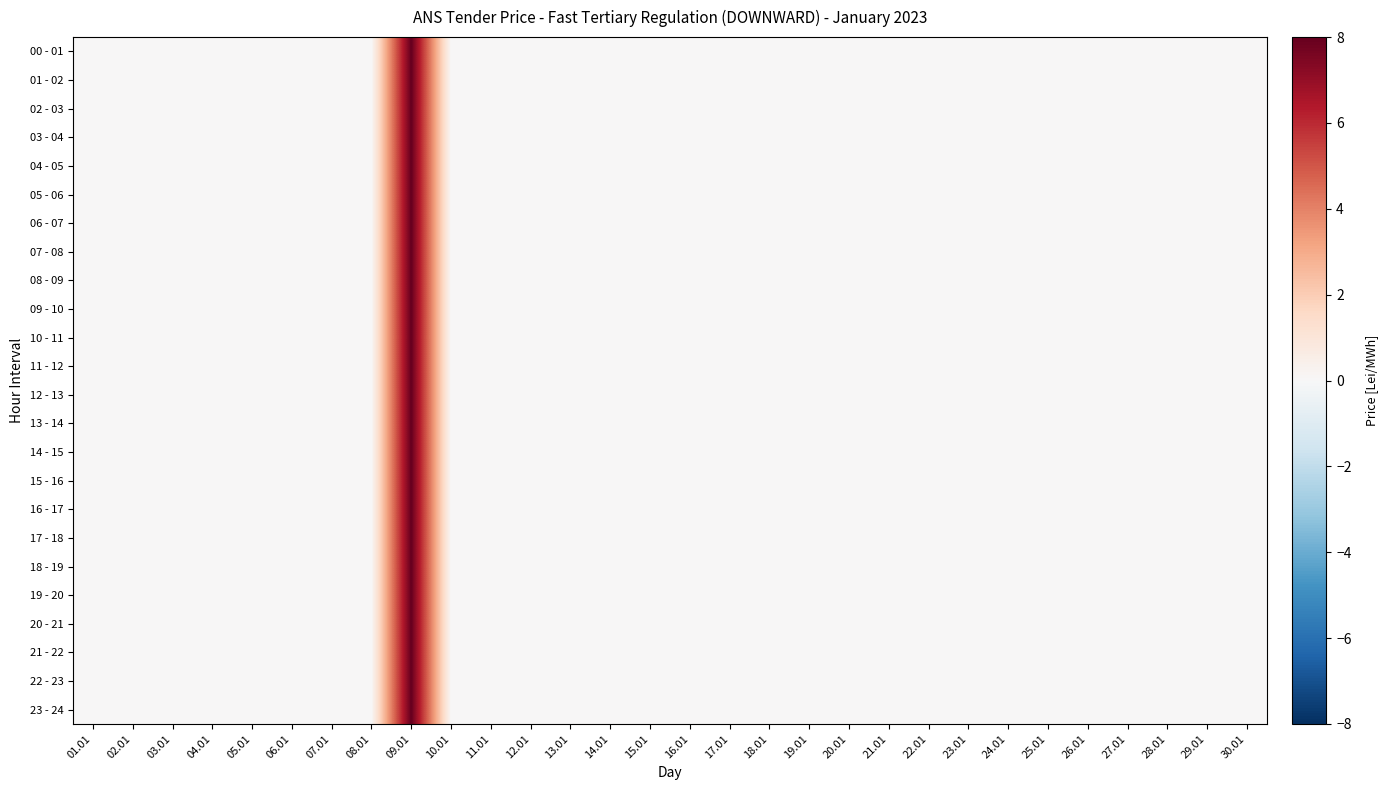

Count the number of data series in this chart.

24